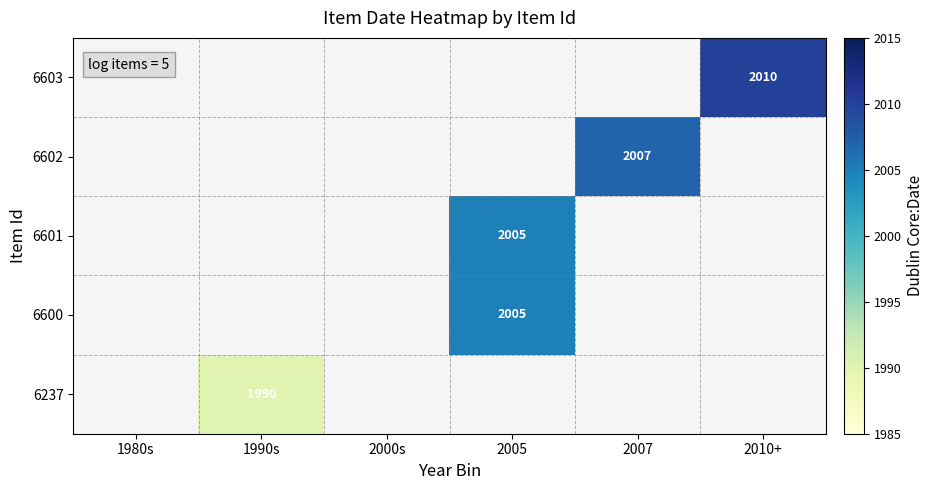

Which category has the lowest value across all series?

1990s